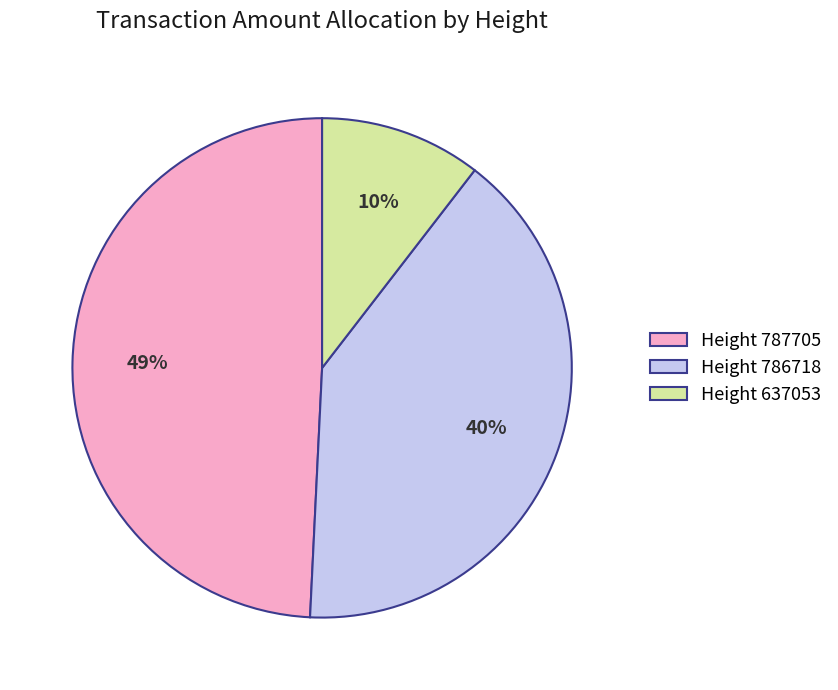

The Height 786718 slice represents 27% of the pie. True or false?

False